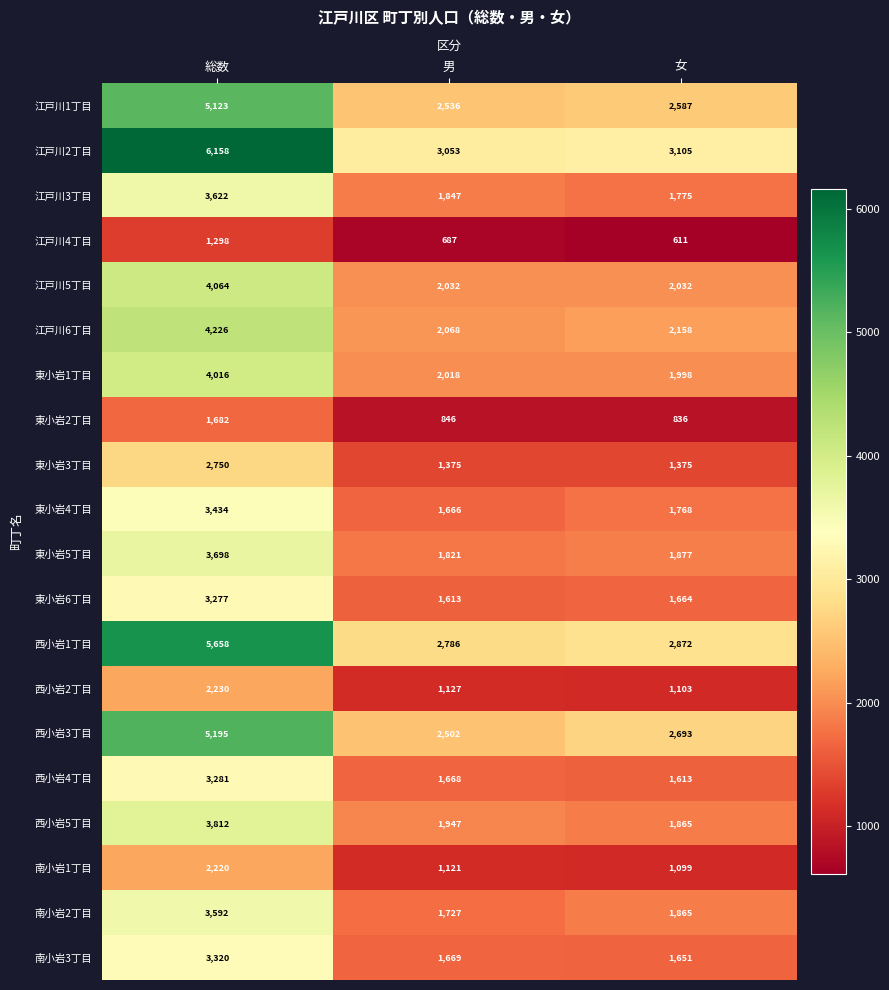

Is it true that 西小岩5丁目 equals 3812 at 総数?

True